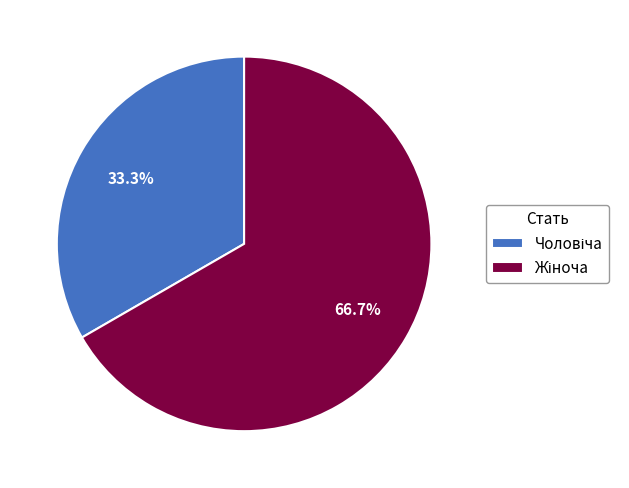

Does any single category account for the majority?

Yes